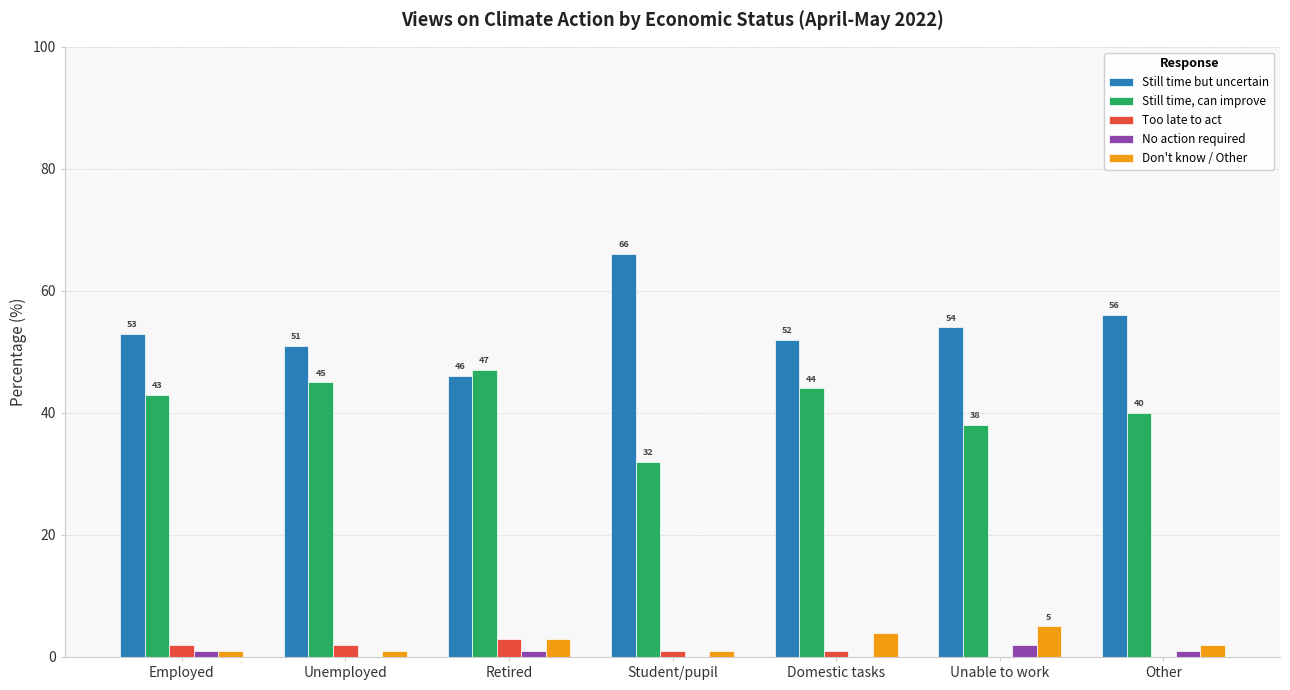

At which category does the chart reach its peak across all series?

Student/pupil